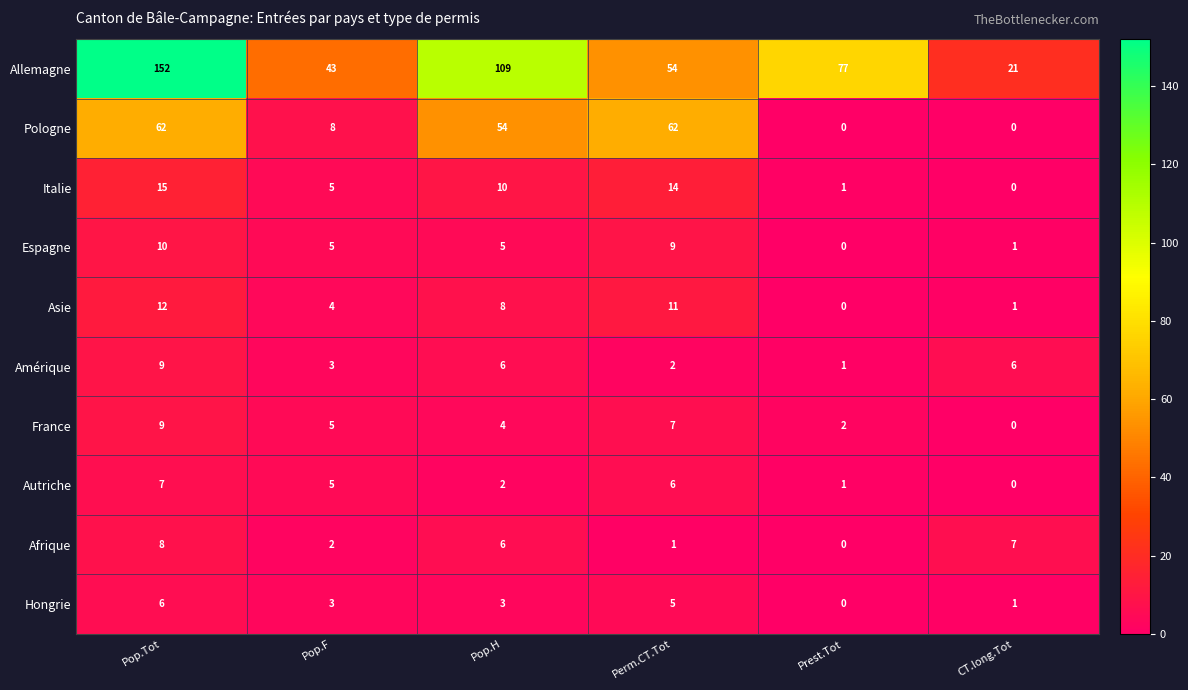

At which category is the sum across all series the highest?

Pop.Tot